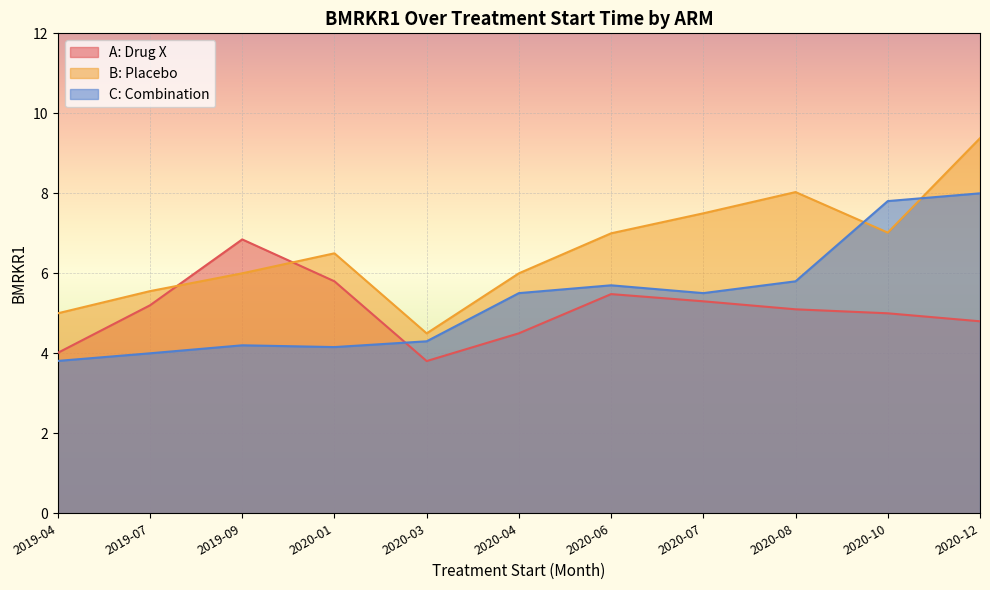

Which series changed the most between 2019-04 and 2020-06?

B: Placebo